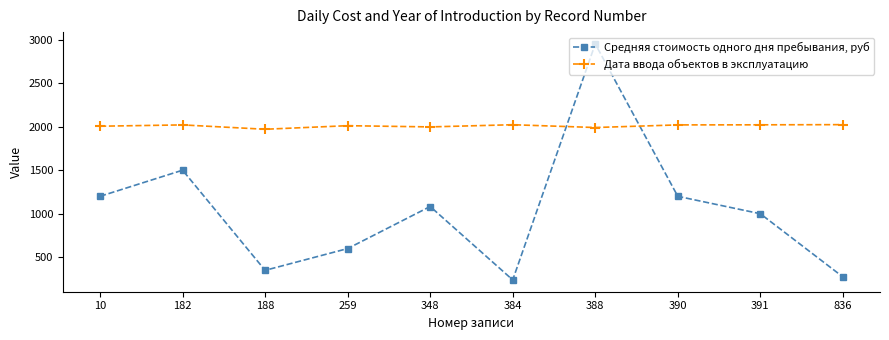

What is the difference between the maximum and second lowest values in the Средняя стоимость одного дня пребывания, руб series?

2675.1